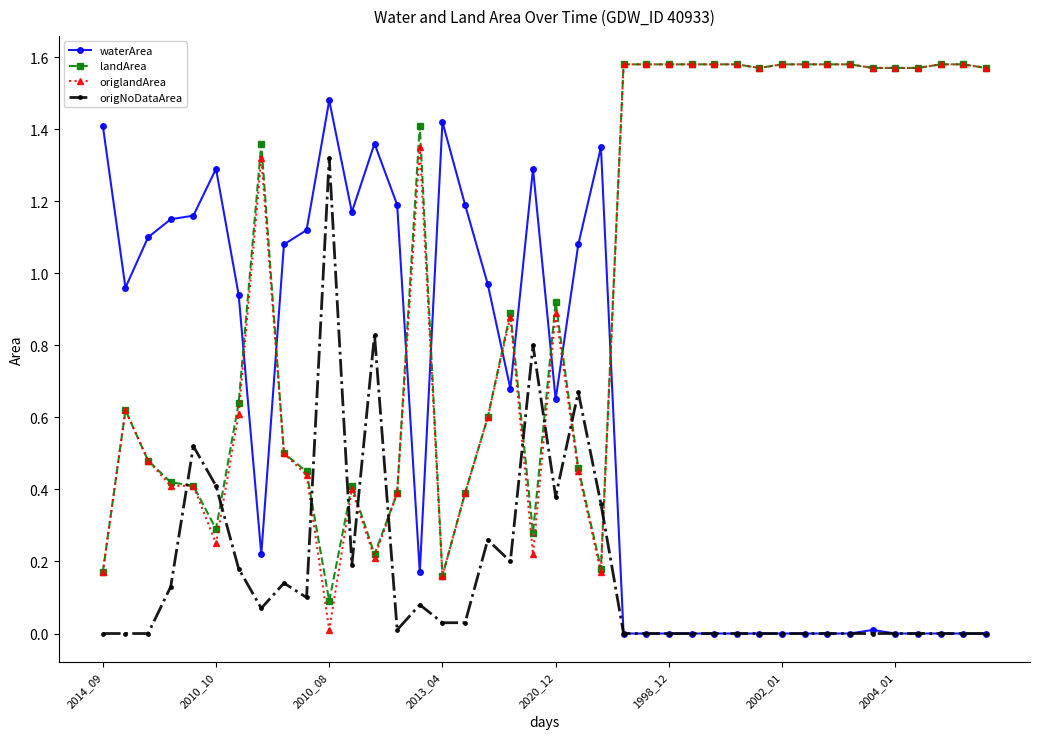

Which series has the largest range (max minus min)?

origlandArea